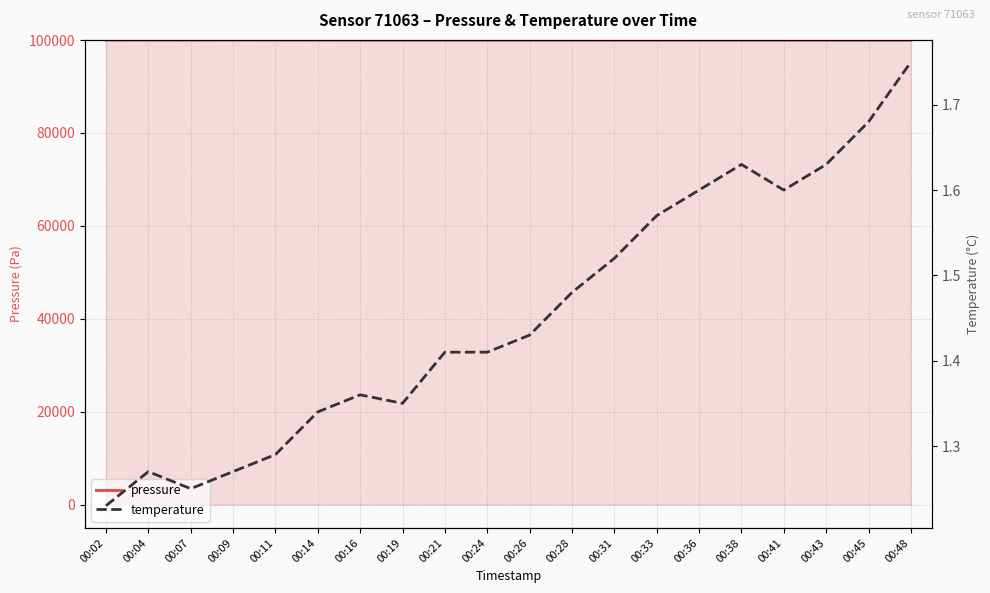

What is the value of the pressure point at the 13th from the left?

99974.8